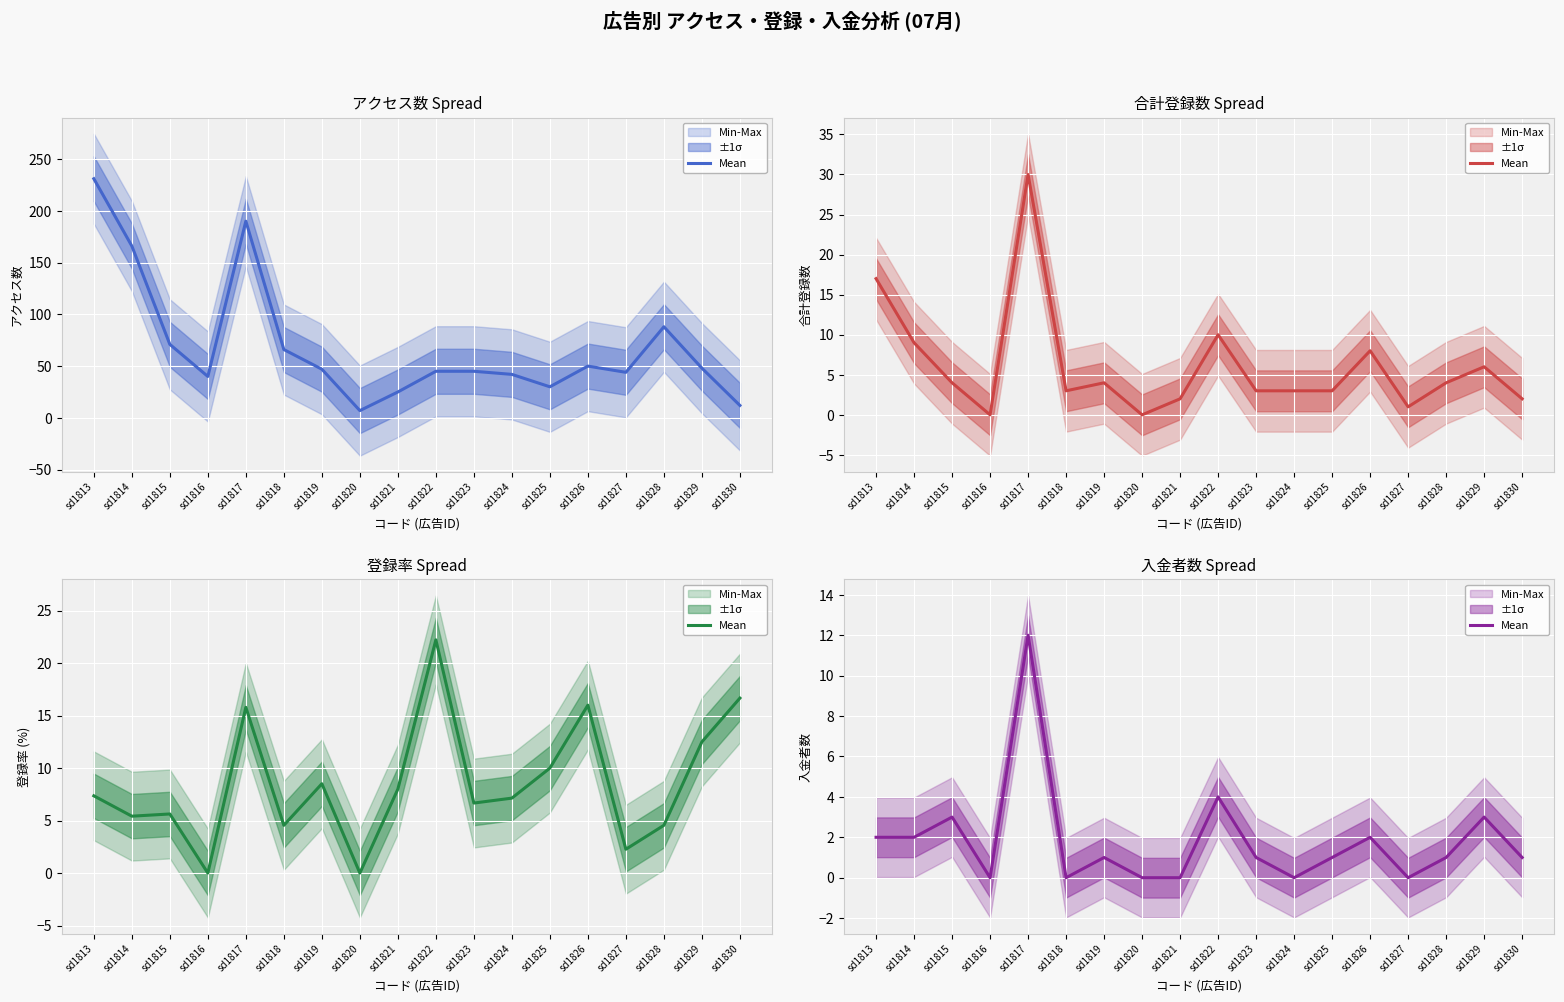

Which has a higher value, sd1817 or sd1826?

sd1817